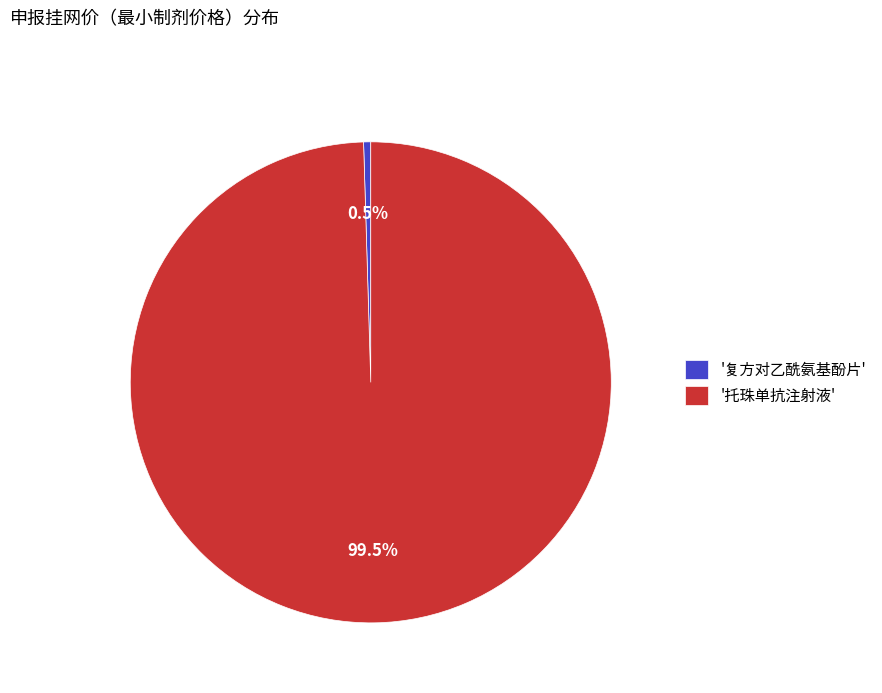

What portion of the pie excludes '托珠单抗注射液'?

0.5%